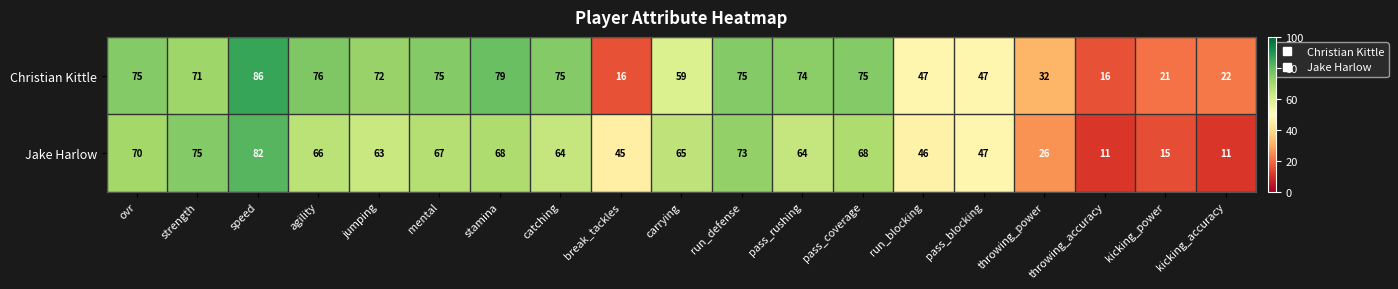

What is the minimum value shown in the chart?

11